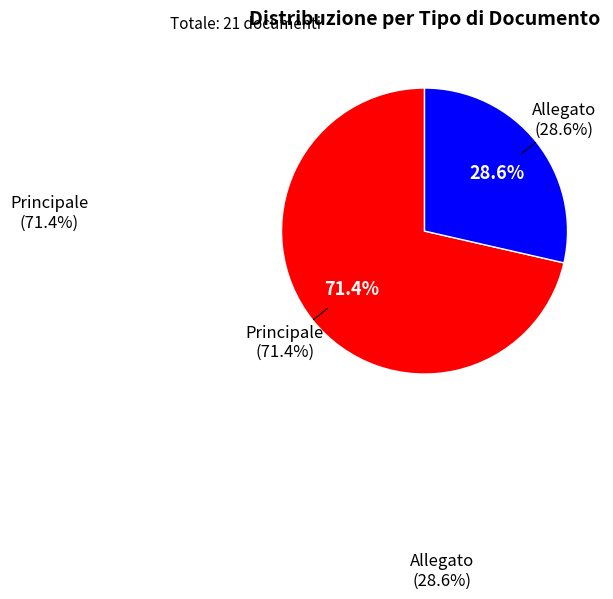

How many slices are in this pie chart?

2